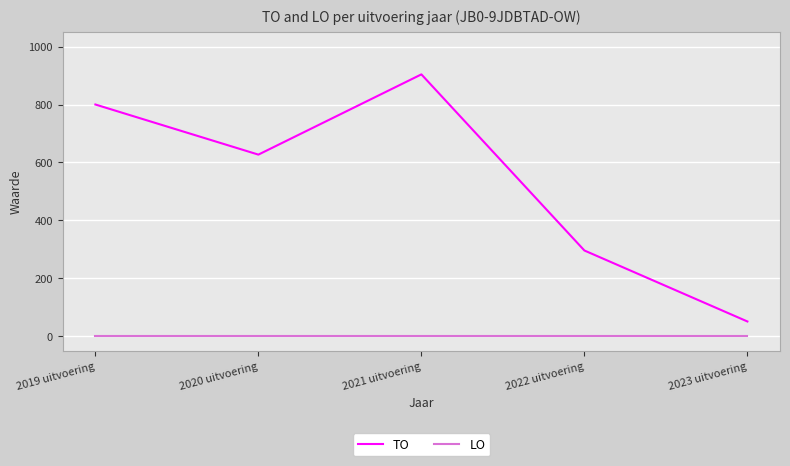

Which category has the lowest value in the TO series?

2023 uitvoering